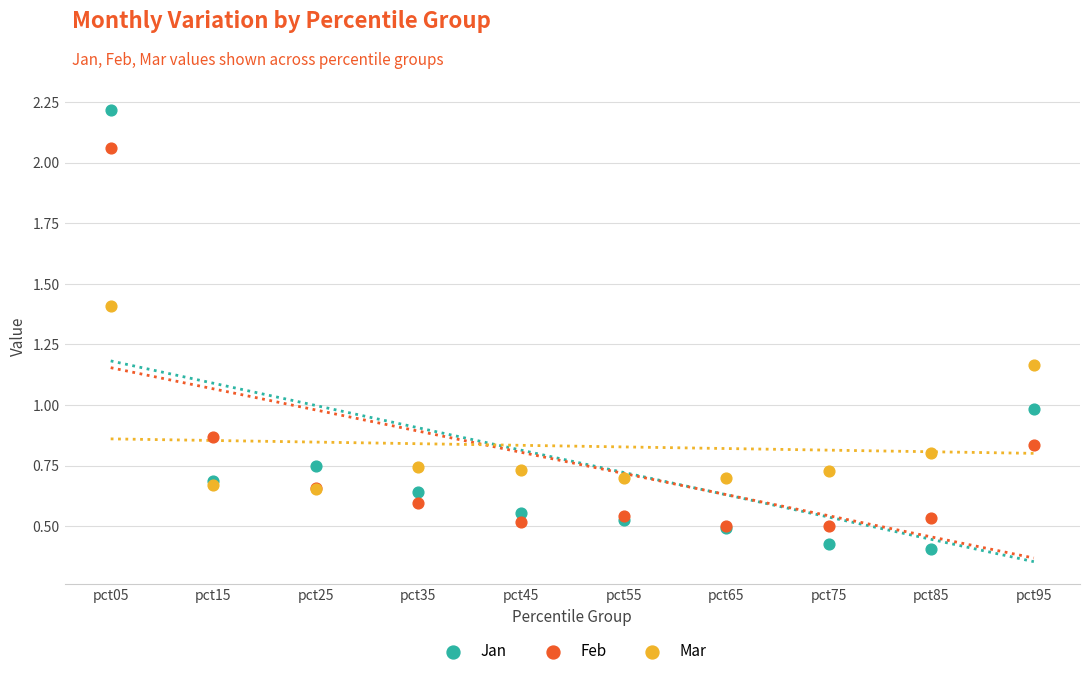

Which series contains the lowest Y value?

Jan